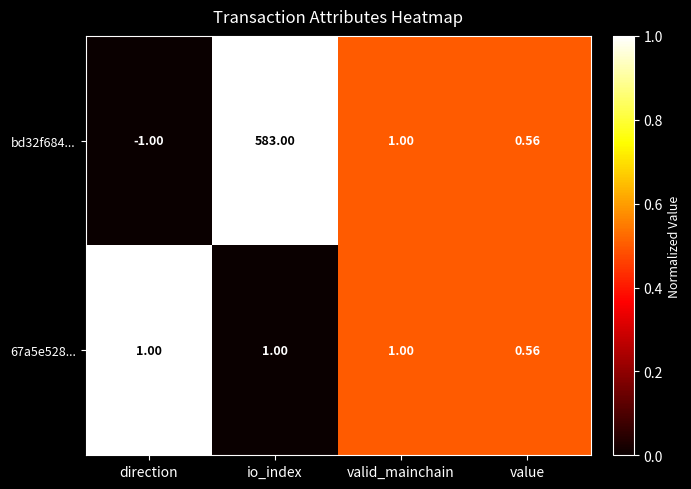

At which label is bd32f684... closest to 291?

valid_mainchain